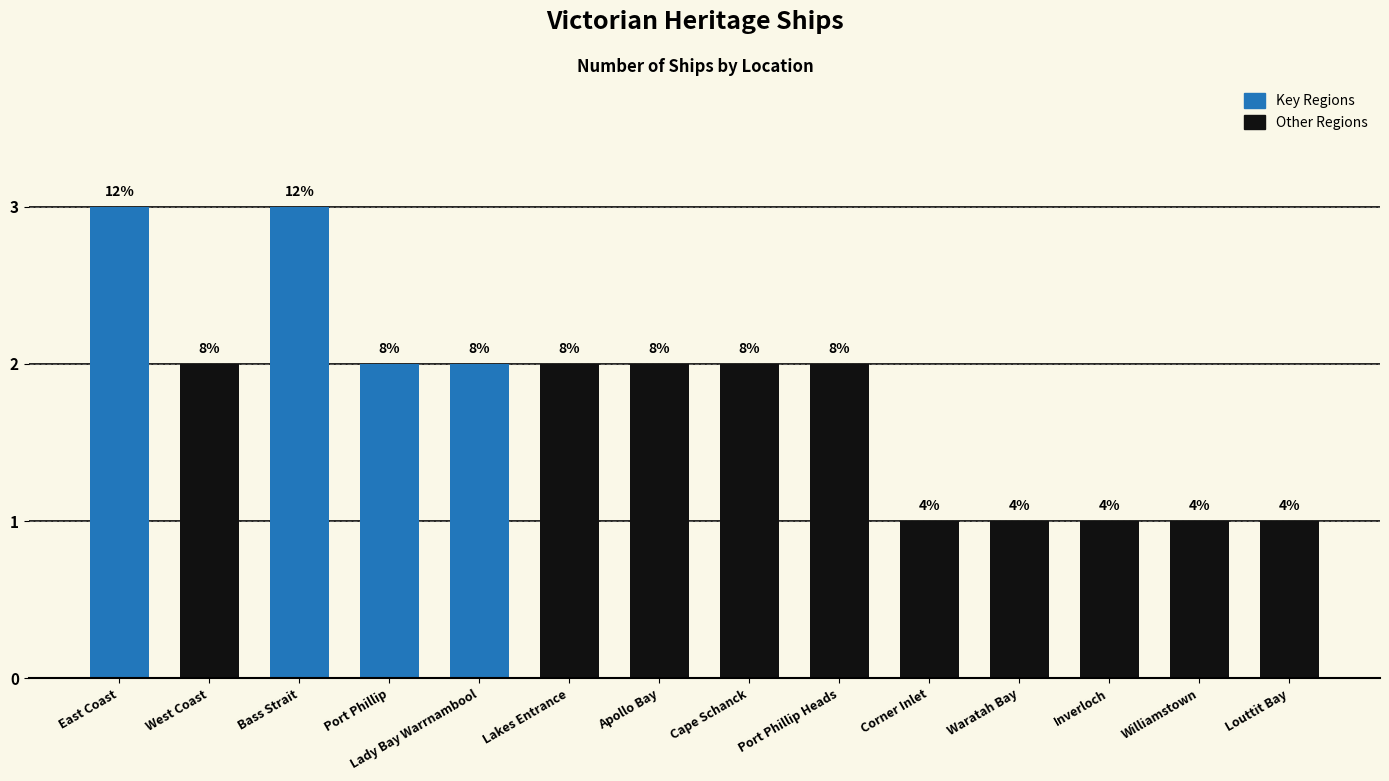

Reading left to right, transcribe all the data shown in this chart.

3	2	3	2	2	2	2	2	2	1	1	1	1	1